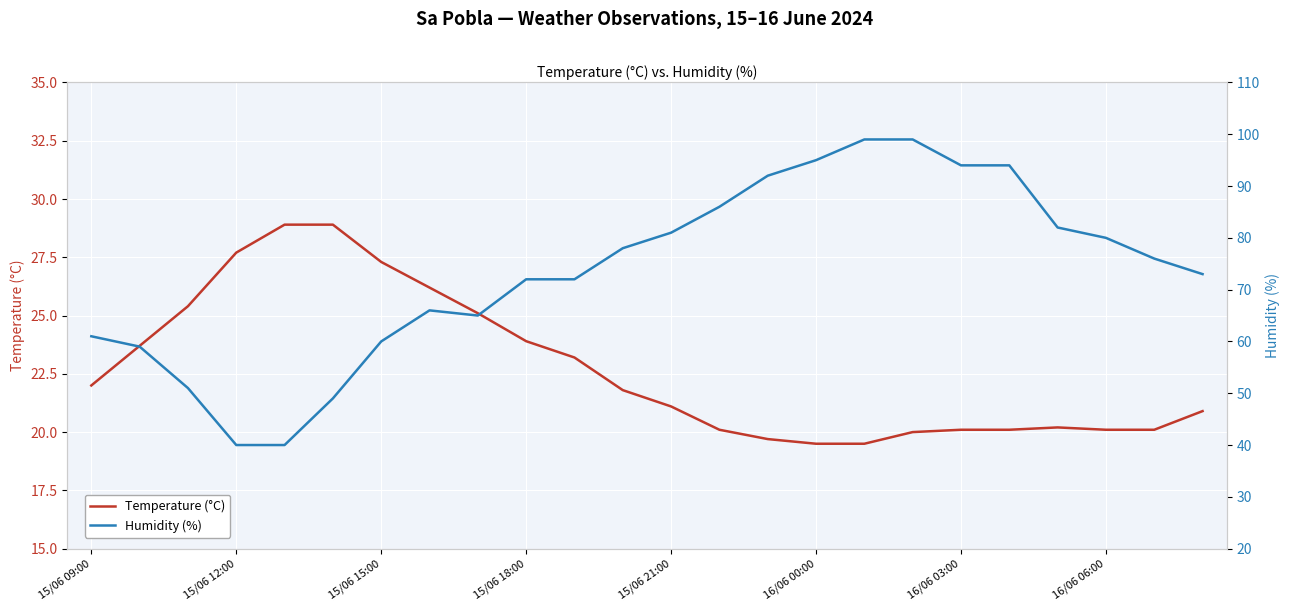

Is it true that Temperature (°C) equals 19.5 at 16/06 00:00?

True